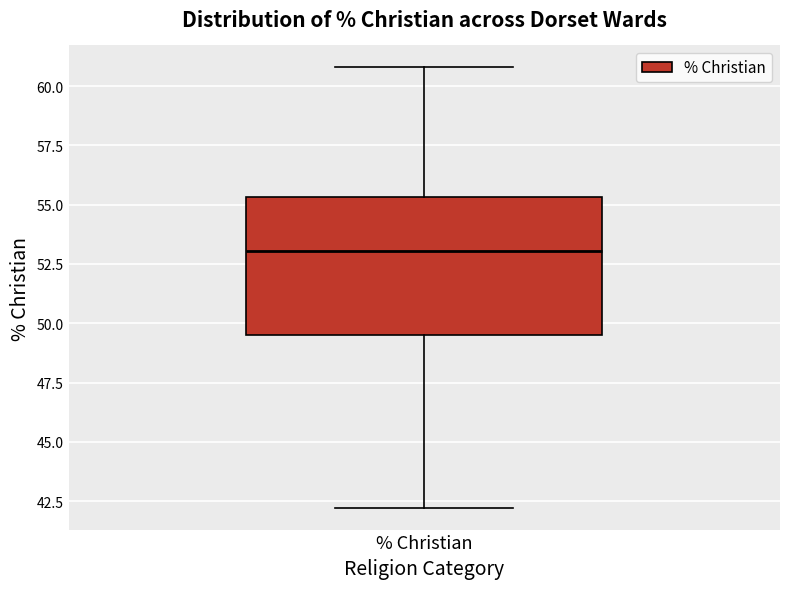

Transcribe this box plot: give where the median line is, the range the box spans, and where the two whiskers end, as read against the y-axis. The values are not printed on the chart, so give them approximately, as read against the axis.

median 53.0, box 49.5 to 55.5, whiskers 42.0 to 61.0